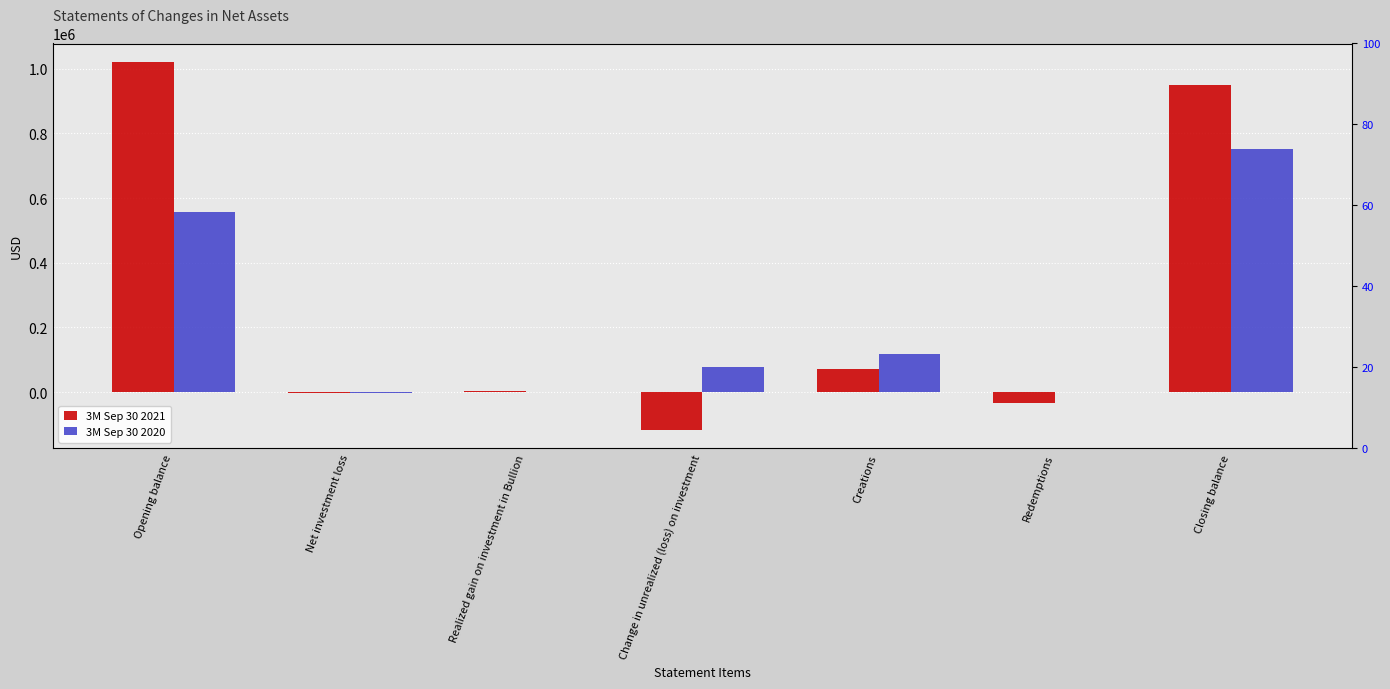

At Net investment loss, list the series in order from largest to smallest.

3M Sep 30 2020, 3M Sep 30 2021